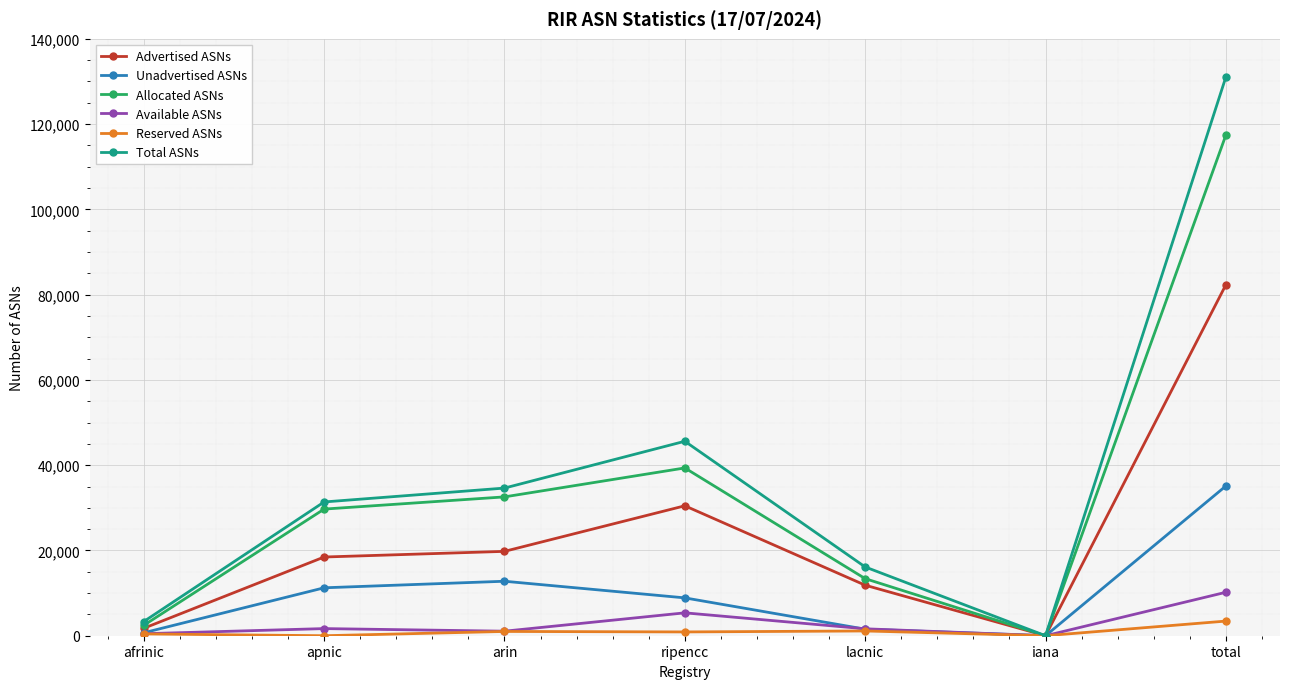

Where is the first local minimum for Total ASNs?

iana